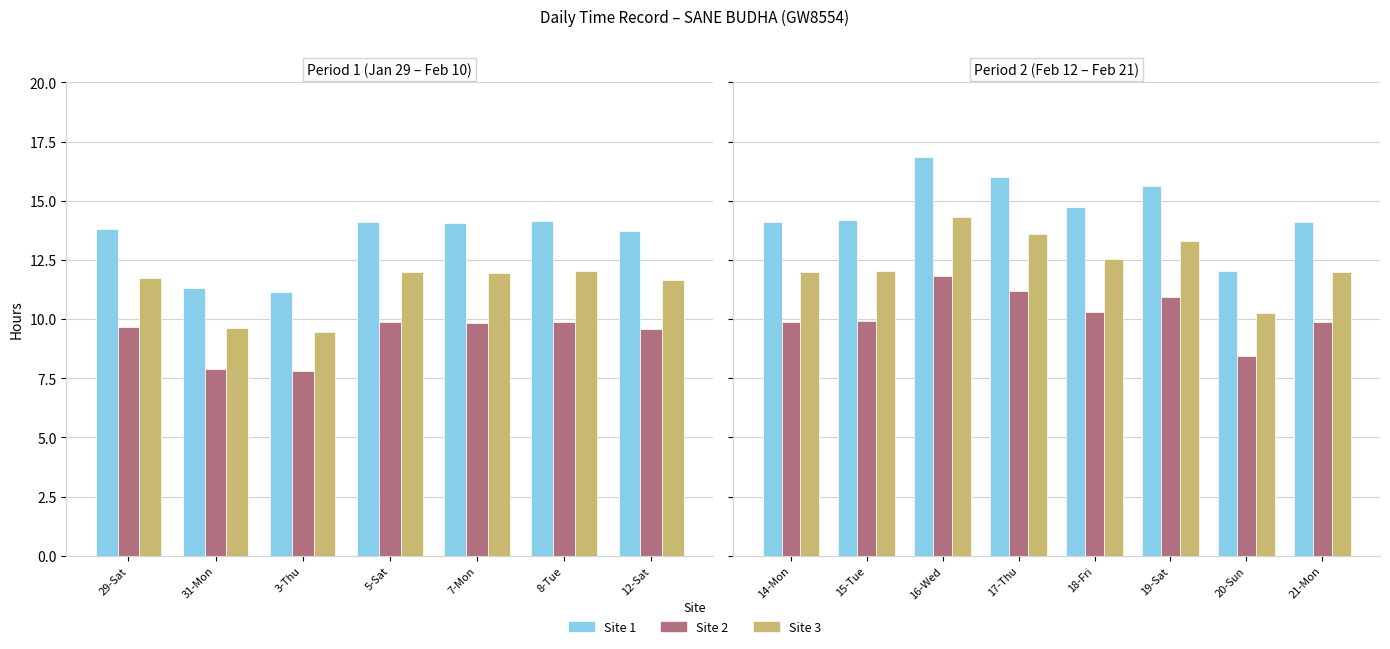

Which series has the widest spread of values?

Site 1